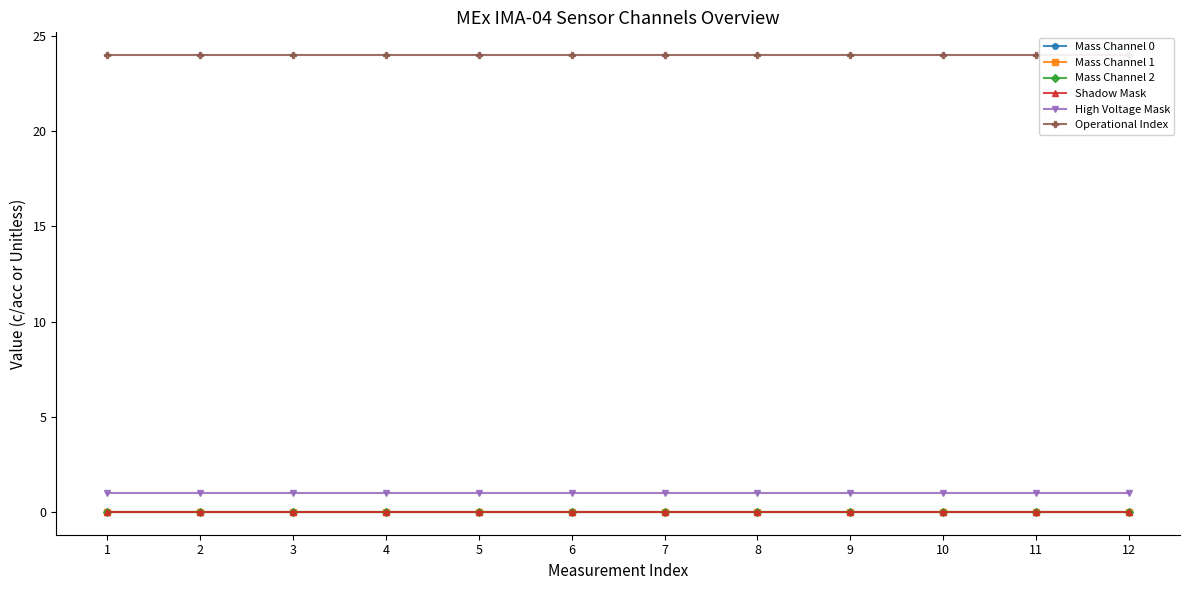

What is the total value across all series at 1?

25